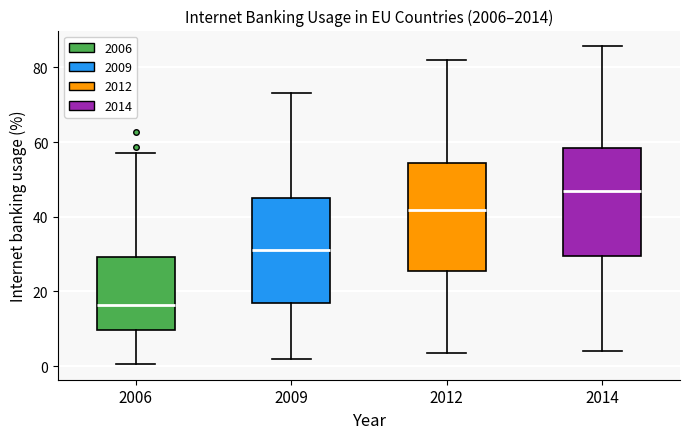

Which box's median line is the lowest?

2006